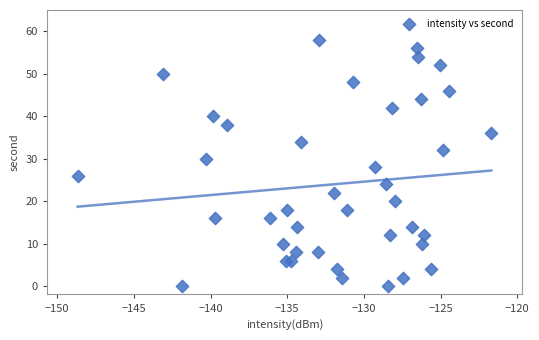

What is the range of Y values (max minus min)?

58